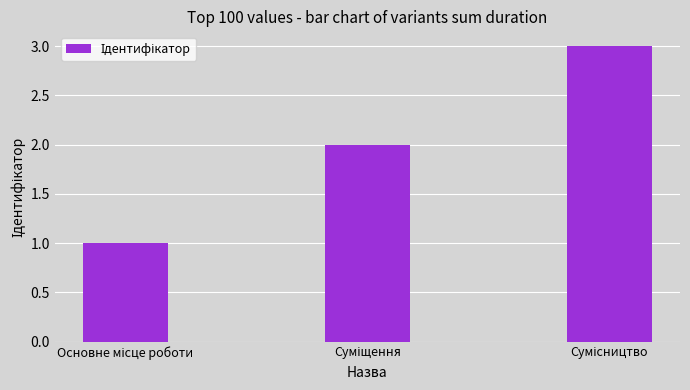

What is the sum of all values?

6